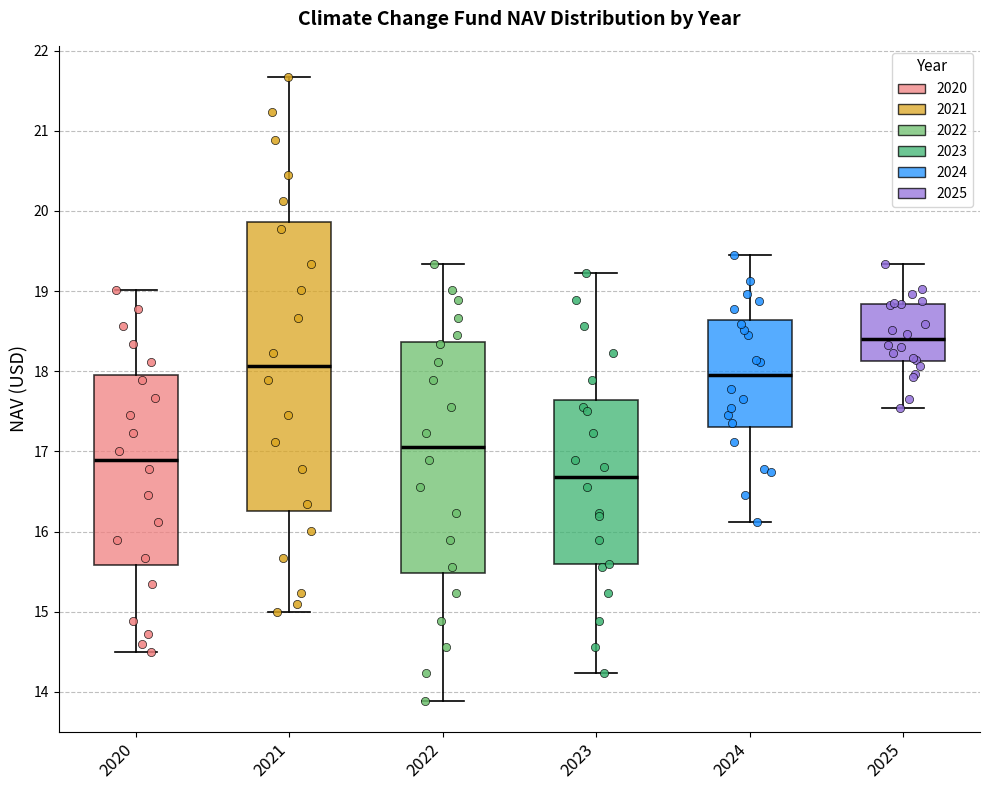

Where does the lower whisker of the box at x = 2020 end on the y-axis? The values are not printed on the chart, so give them approximately, as read against the axis.

14.5